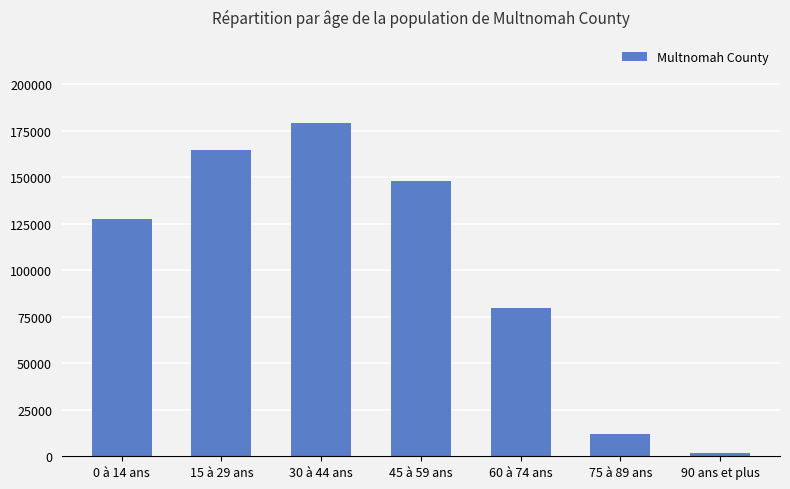

What is the difference between the values at 45 à 59 ans and 15 à 29 ans?

16430